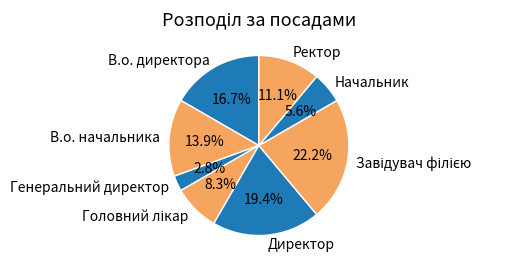

What is the ratio of the value at В.о. начальника to the value at Начальник?

2.5